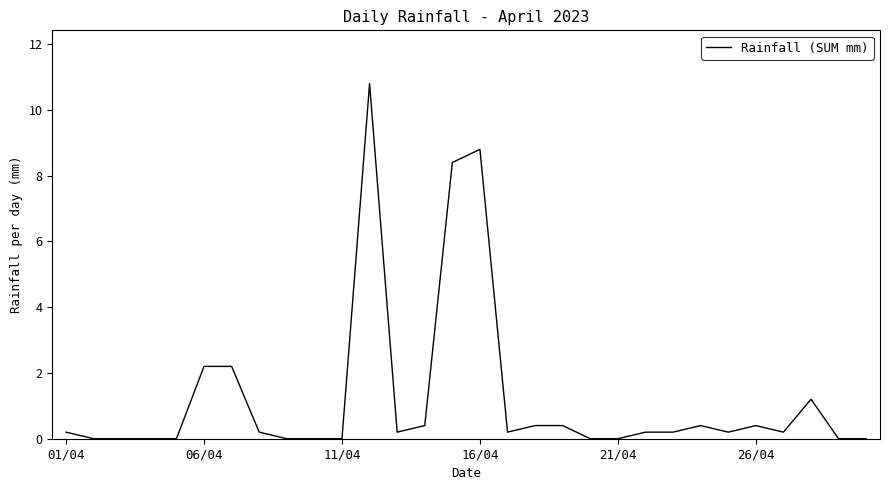

Reading left to right, extract all data points from this chart.

0.2	0.0	0.0	0.0	0.0	2.2	2.2	0.2	0.0	0.0	0.0	10.8	0.2	0.4	8.4	8.8	0.2	0.4	0.4	0.0	0.0	0.2	0.2	0.4	0.2	0.4	0.2	1.2	0.0	0.0